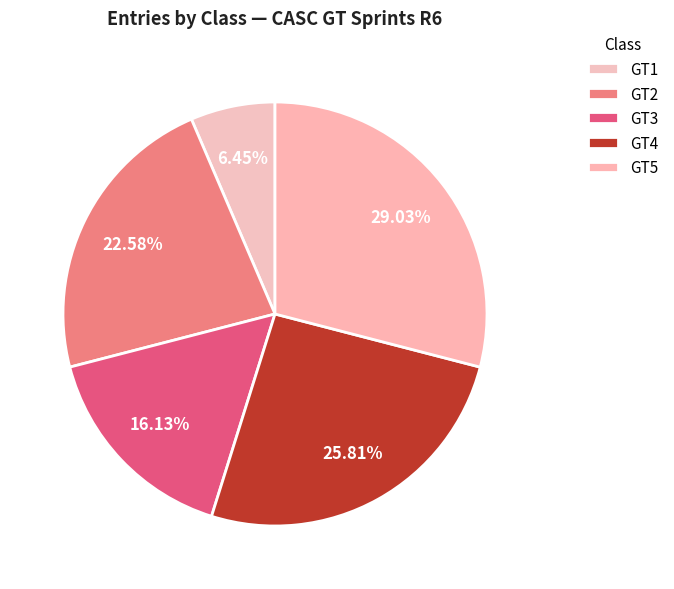

Between GT1 and GT5, which is larger?

GT5